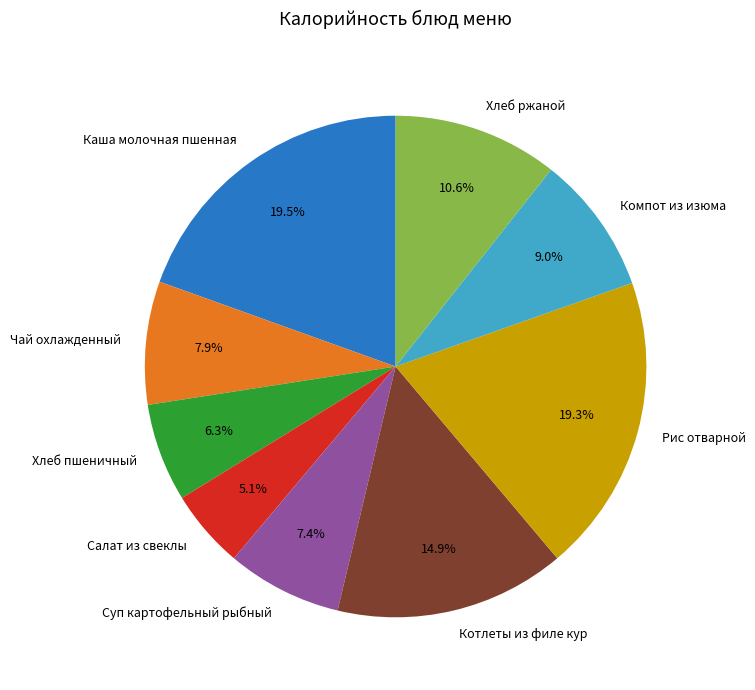

To the nearest percent, what is the difference between the largest and smallest slice percentages?

14%